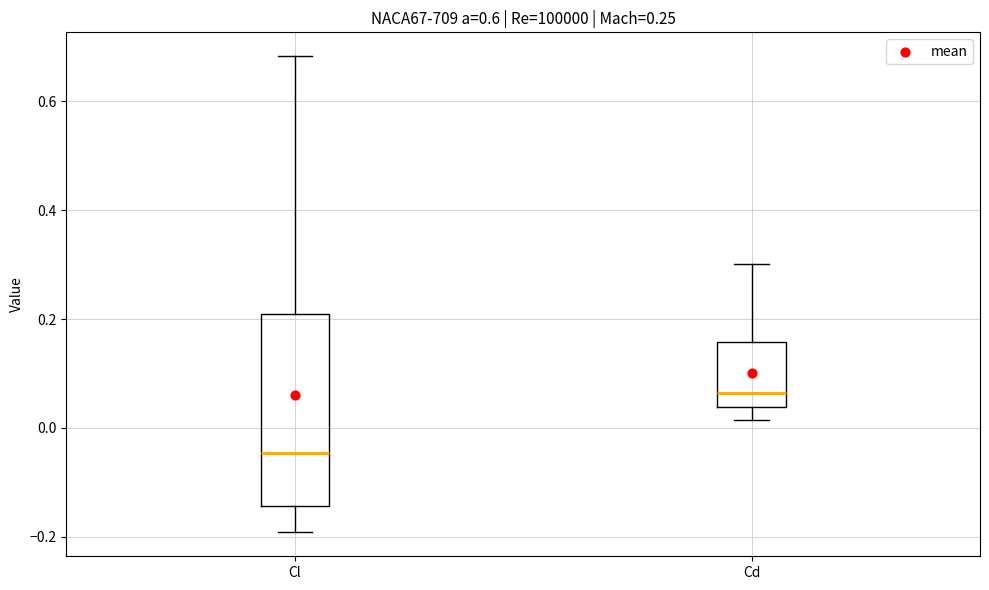

Which box is the tallest, from its lower edge to its upper edge?

Cl